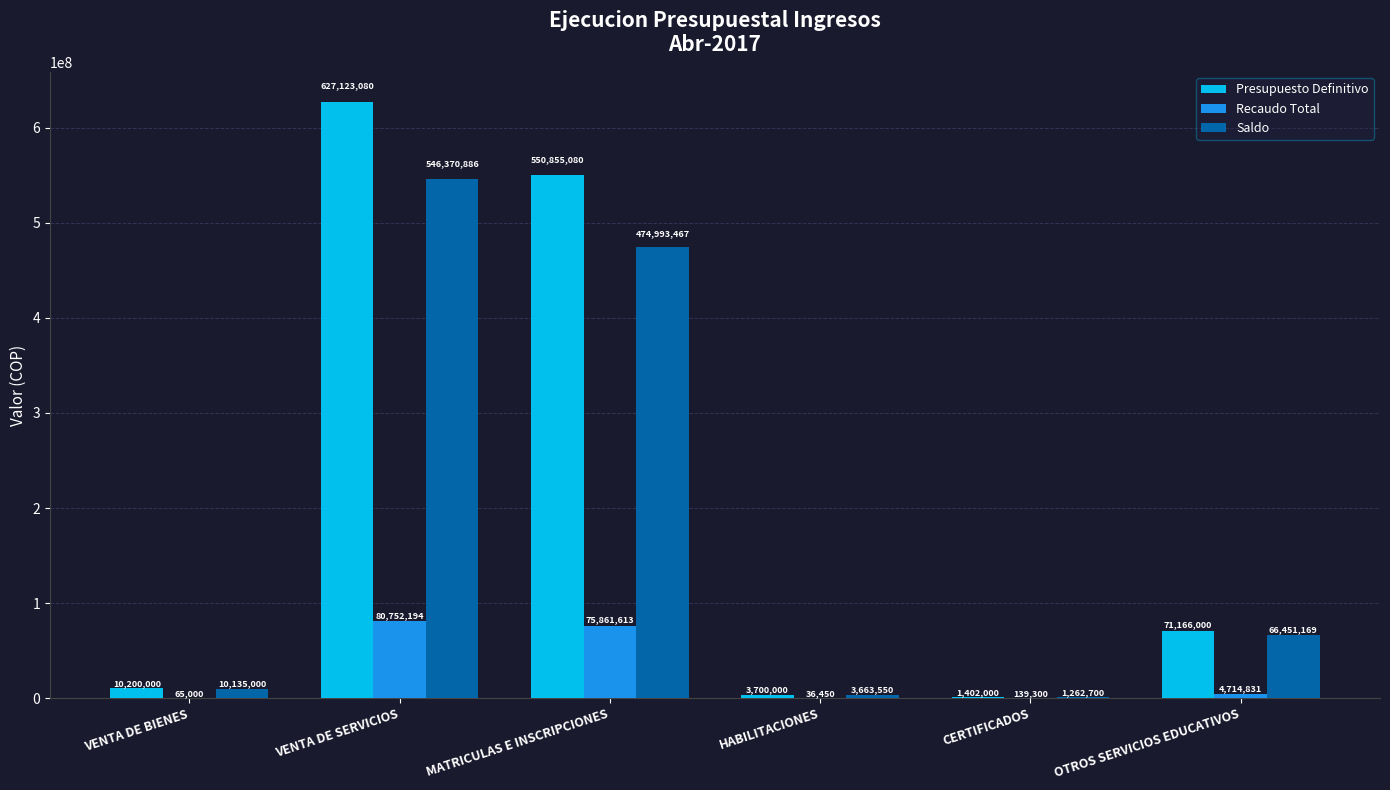

At which category does the chart reach its peak across all series?

VENTA DE SERVICIOS